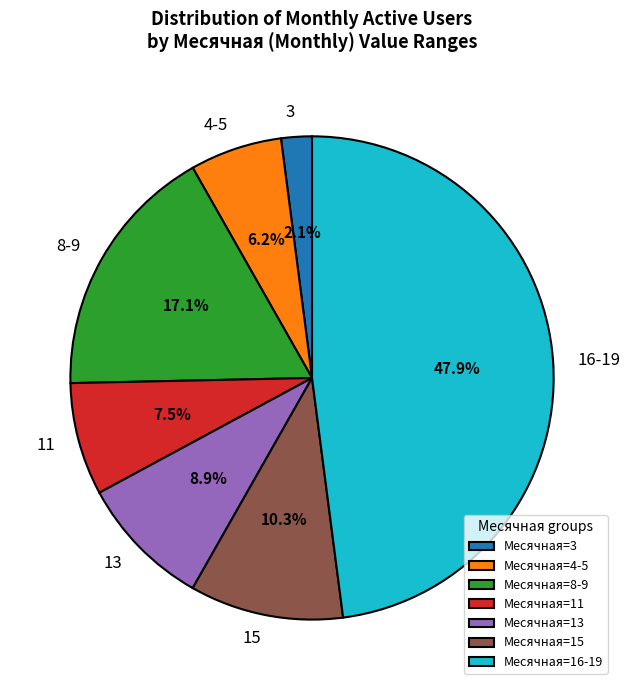

What is the total percentage of 11 and 4-5?

13.7%